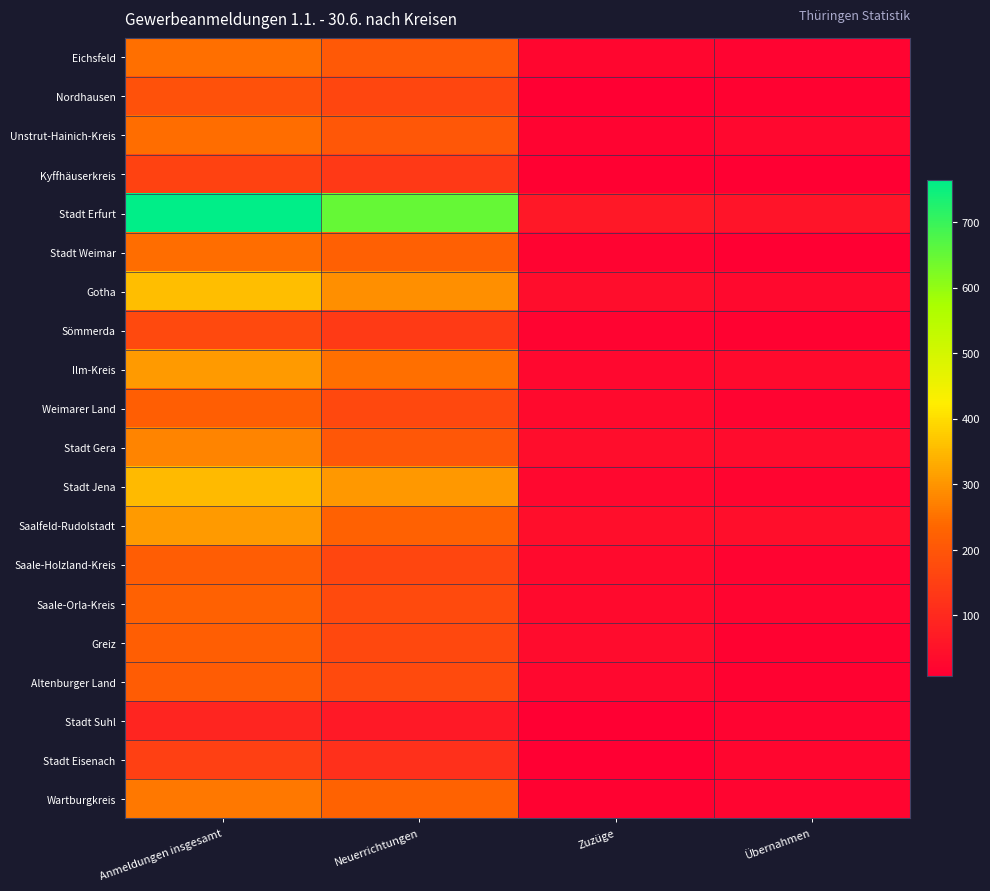

Which series has the largest range (max minus min)?

Stadt Erfurt